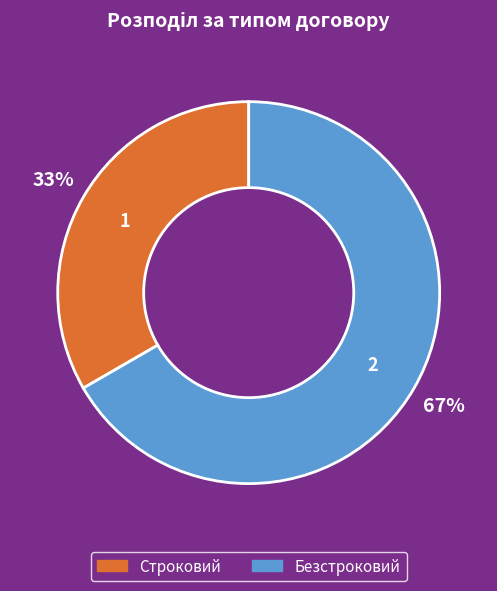

What is the ratio of the value at Строковий to the value at Безстроковий?

0.5